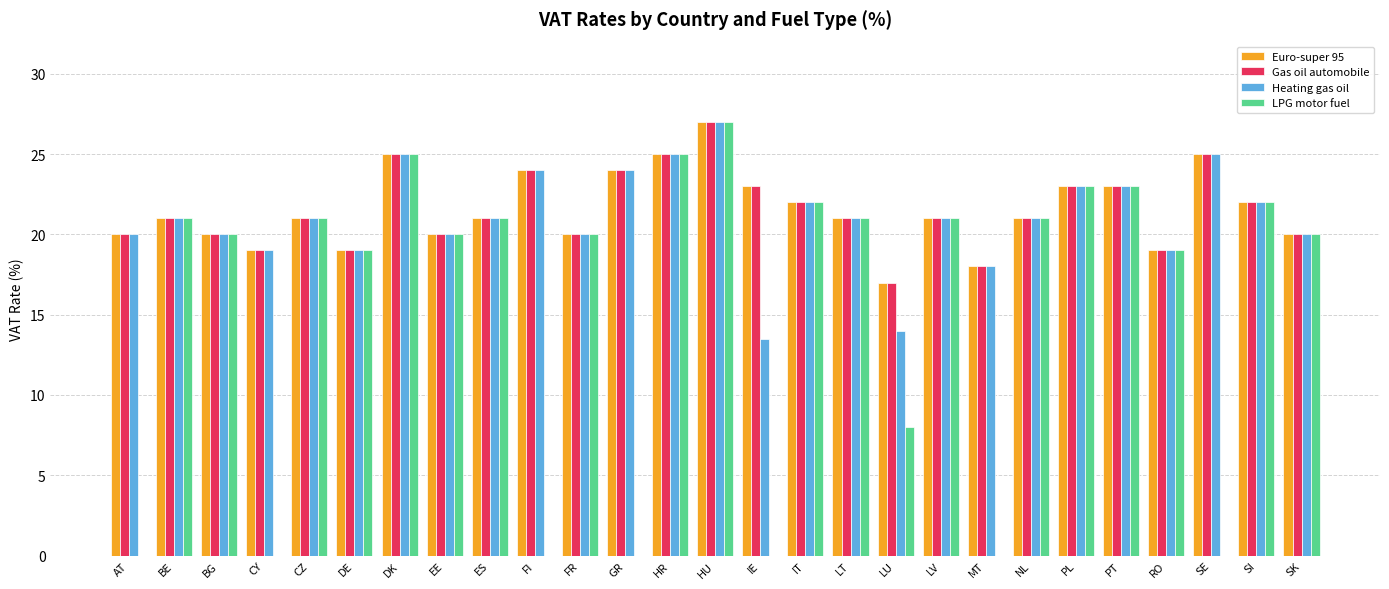

Reading left to right, extract all data points from this chart.

Euro-super 95: 20.0	21.0	20.0	19.0	21.0	19.0	25.0	20.0	21.0	24.0	20.0	24.0	25.0	27.0	23.0	22.0	21.0	17.0	21.0	18.0	21.0	23.0	23.0	19.0	25.0	22.0	20.0
Gas oil automobile: 20.0	21.0	20.0	19.0	21.0	19.0	25.0	20.0	21.0	24.0	20.0	24.0	25.0	27.0	23.0	22.0	21.0	17.0	21.0	18.0	21.0	23.0	23.0	19.0	25.0	22.0	20.0
Heating gas oil: 20.0	21.0	20.0	19.0	21.0	19.0	25.0	20.0	21.0	24.0	20.0	24.0	25.0	27.0	13.5	22.0	21.0	14.0	21.0	18.0	21.0	23.0	23.0	19.0	25.0	22.0	20.0
LPG motor fuel: 0.0	21.0	20.0	0.0	21.0	19.0	25.0	20.0	21.0	0.0	20.0	0.0	25.0	27.0	0.0	22.0	21.0	8.0	21.0	0.0	21.0	23.0	23.0	19.0	0.0	22.0	20.0